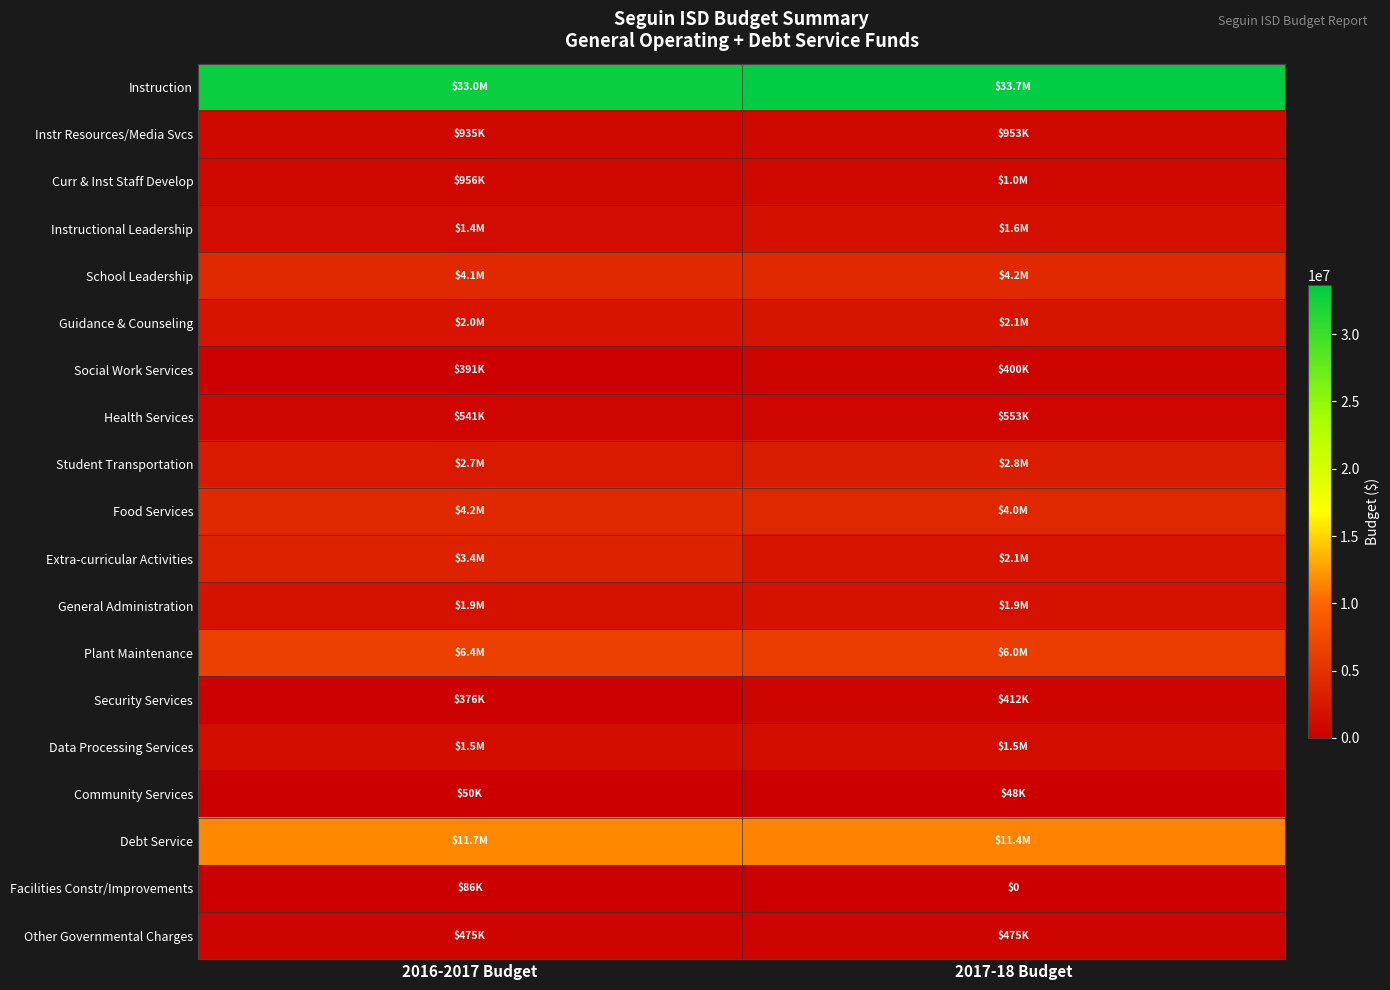

Which series has the largest total across all categories?

Instruction